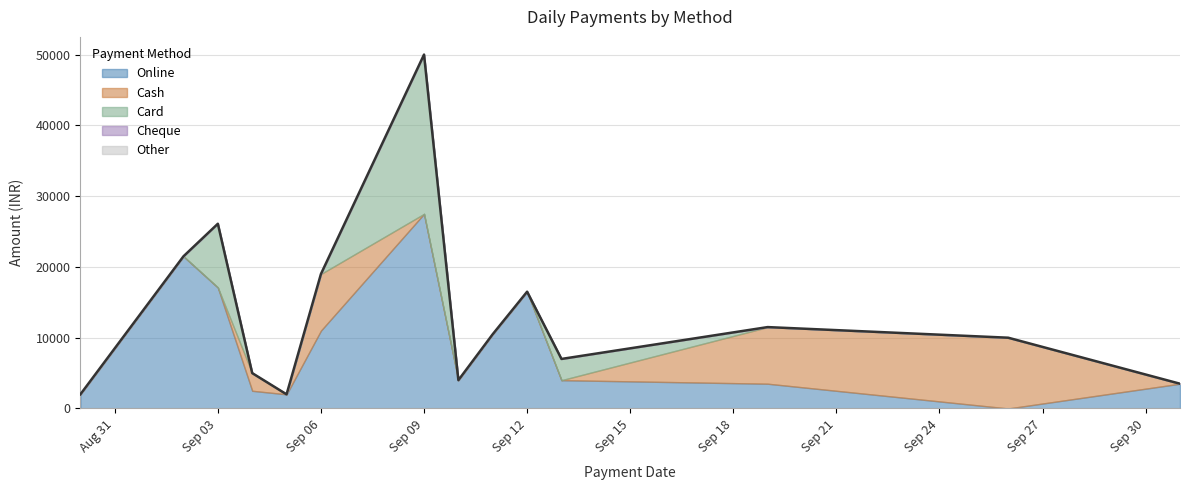

What are all the series names shown in the legend?

Online, Cash, Card, Cheque, Other